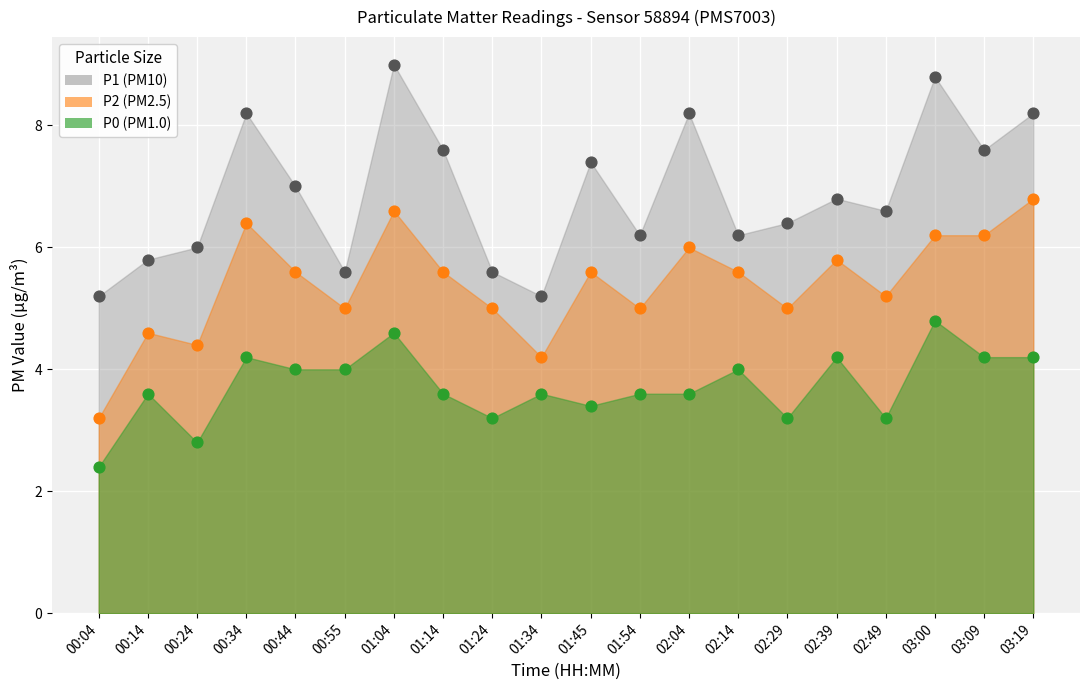

Is the value of P2 at 00:04 greater than the value of P0 at 00:55?

No